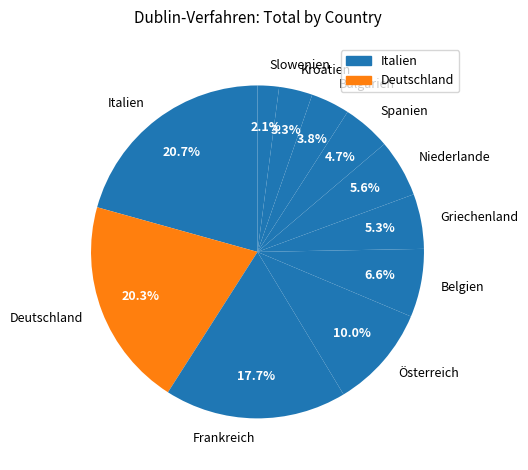

Between Belgien and Slowenien, which is larger?

Belgien